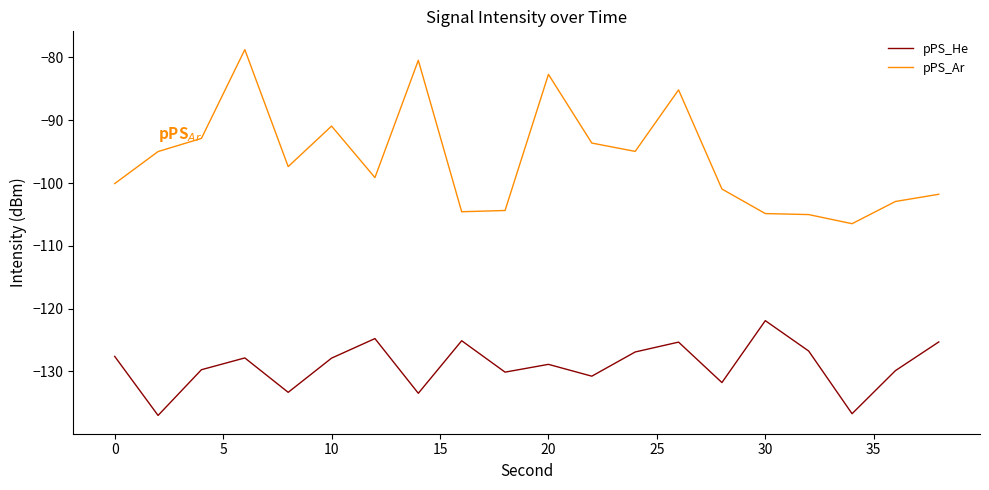

Which series has the largest total across all categories?

pPS_Ar